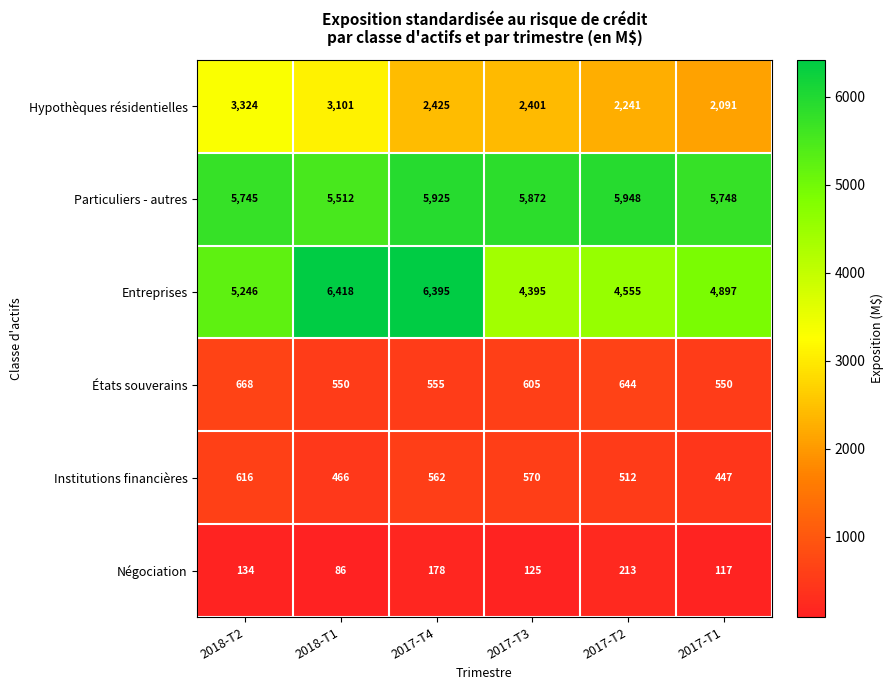

At which label is Négociation closest to 149?

2018-T2